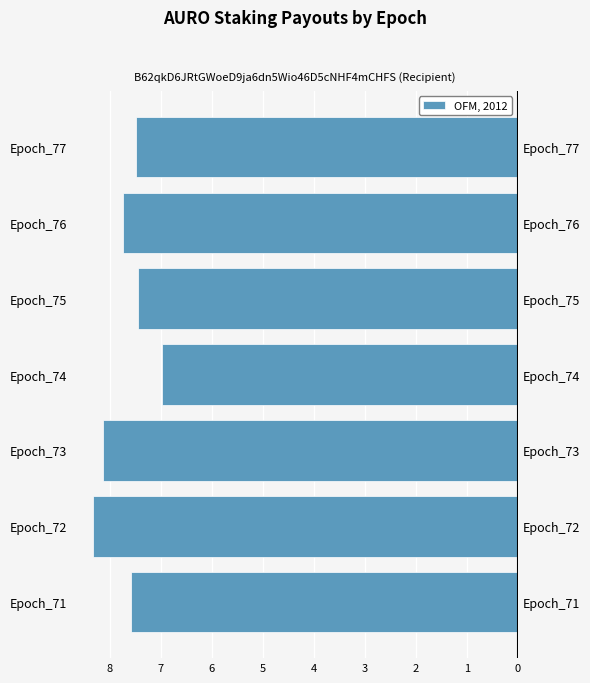

What is the difference between the values at Epoch_73 and Epoch_77?

0.6